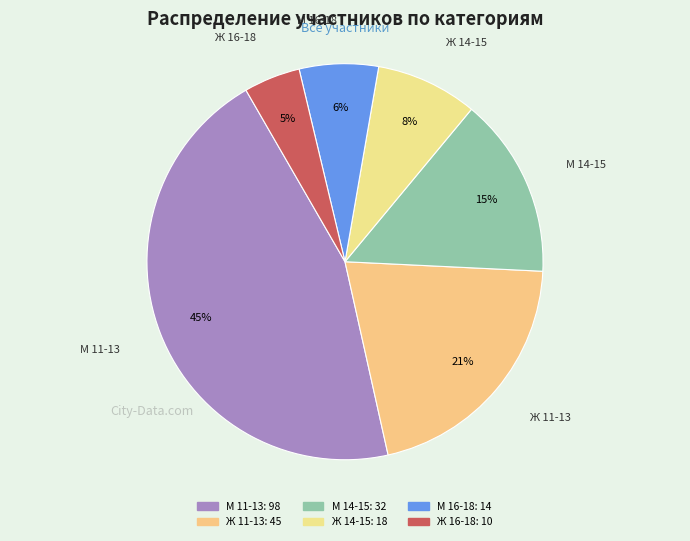

Which has a higher value, М 14-15 or Ж 11-13?

Ж 11-13